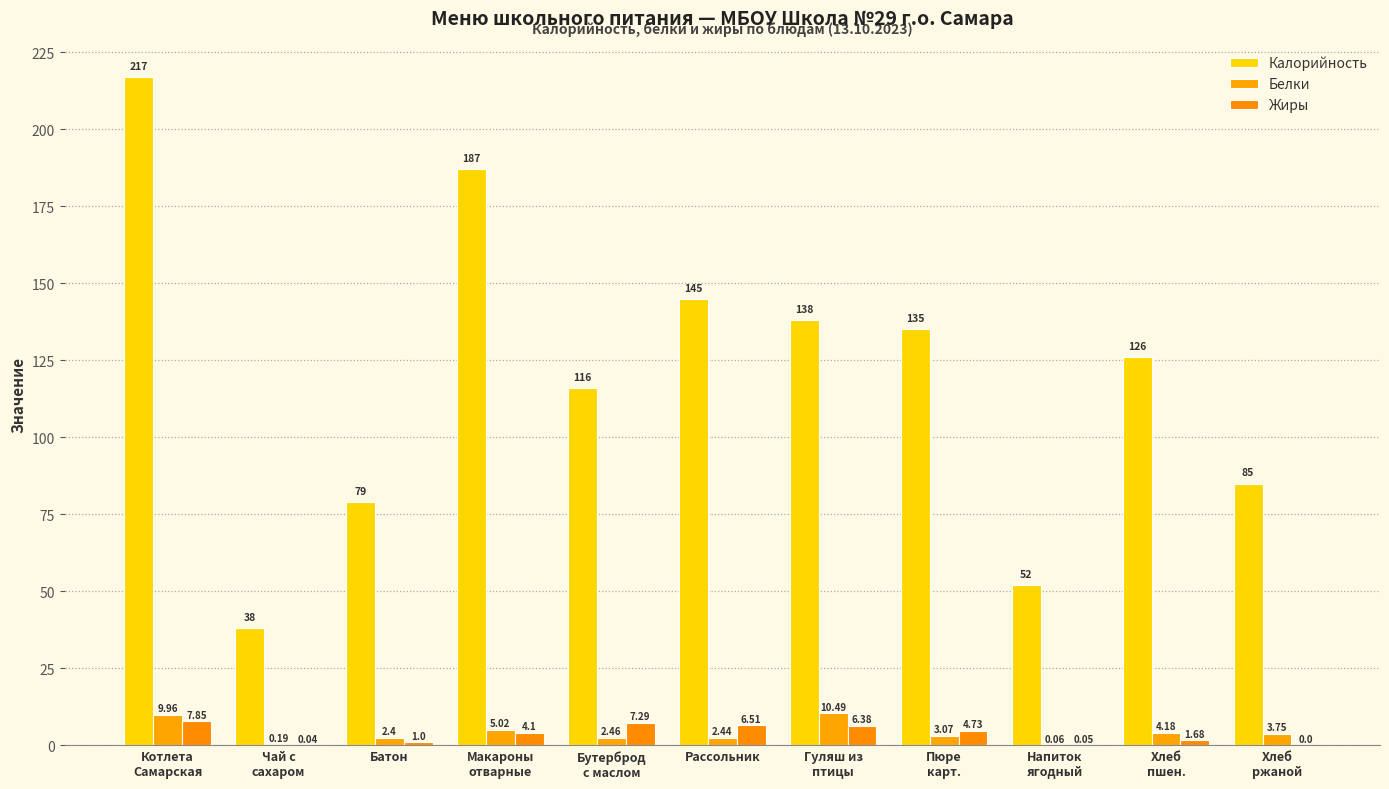

What are all the series names shown in the legend?

Калорийность, Белки, Жиры